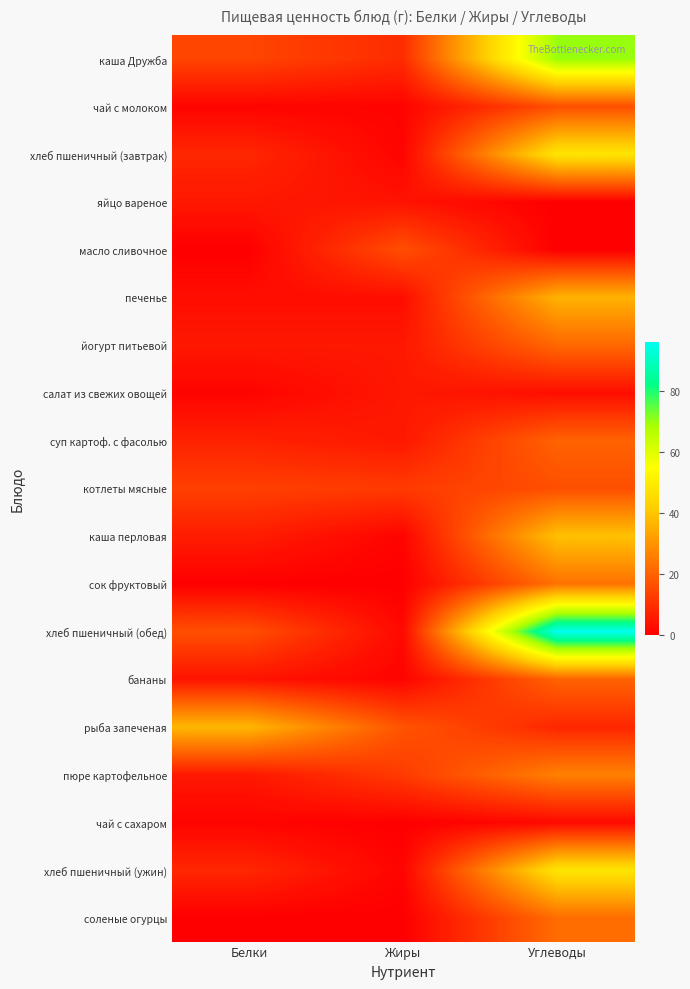

Reading right to left, transcribe all the data shown in this chart.

каша Дружба: Углеводы=70	Жиры=9	Белки=14
чай с молоком: Углеводы=16	Жиры=1	Белки=1
хлеб пшеничный (завтрак): Углеводы=48	Жиры=1	Белки=8
яйцо вареное: Углеводы=0	Жиры=4	Белки=5
масло сливочное: Углеводы=0	Жиры=16	Белки=0
печенье: Углеводы=36	Жиры=3	Белки=3
йогурт питьевой: Углеводы=21	Жиры=5	Белки=5
салат из свежих овощей: Углеводы=3	Жиры=5	Белки=1
суп картоф. с фасолью: Углеводы=20	Жиры=5	Белки=7
котлеты мясные: Углеводы=16	Жиры=12	Белки=13
каша перловая: Углеводы=39	Жиры=1	Белки=6
сок фруктовый: Углеводы=23	Жиры=0	Белки=0
хлеб пшеничный (обед): Углеводы=96	Жиры=2	Белки=16
бананы: Углеводы=20	Жиры=1	Белки=4
рыба запеченая: Углеводы=8	Жиры=17	Белки=37
пюре картофельное: Углеводы=26	Жиры=12	Белки=5
чай с сахаром: Углеводы=2	Жиры=0	Белки=1
хлеб пшеничный (ужин): Углеводы=48	Жиры=1	Белки=8
соленые огурцы: Углеводы=22	Жиры=0	Белки=0